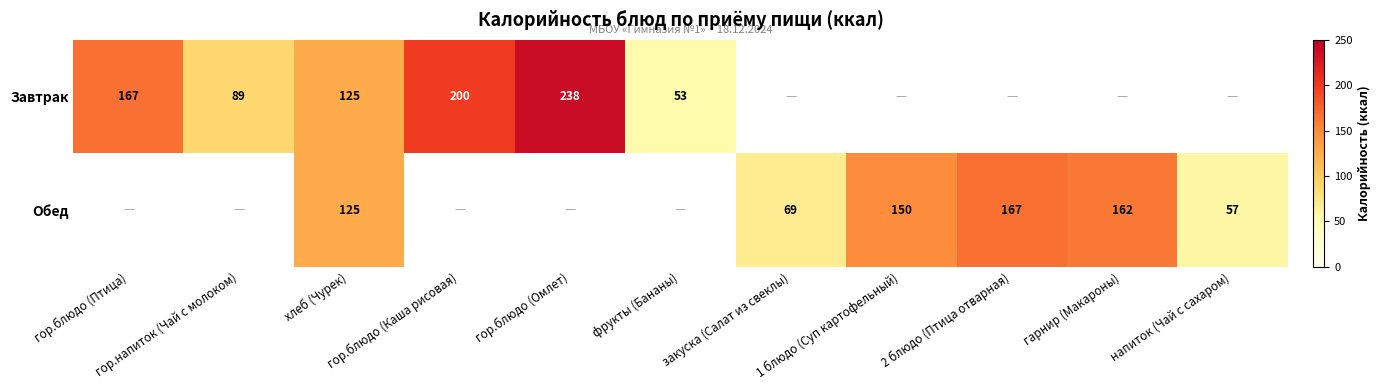

Is the value of Обед at фрукты (Бананы) greater than the value of Завтрак at хлеб (Чурек)?

No